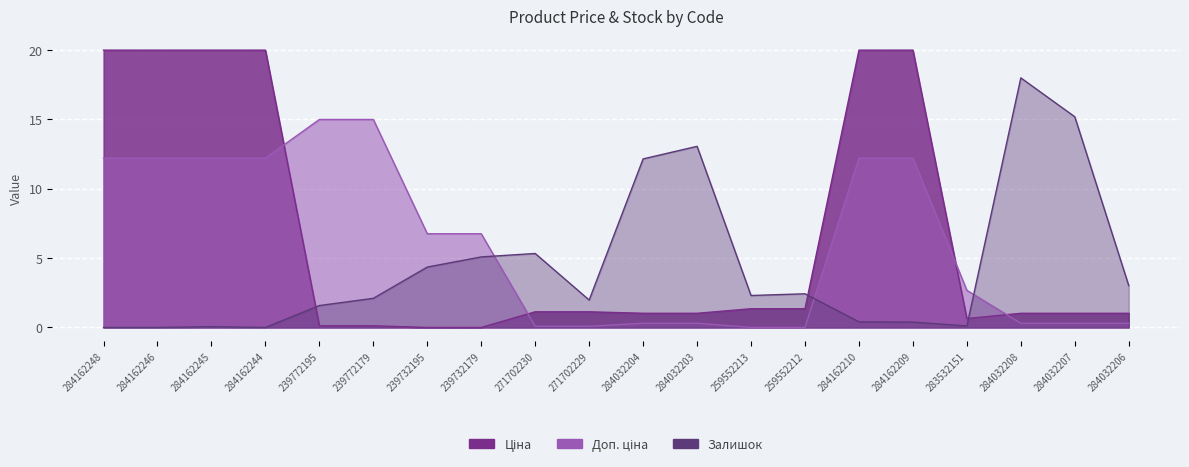

How many categories are shown in the chart?

20